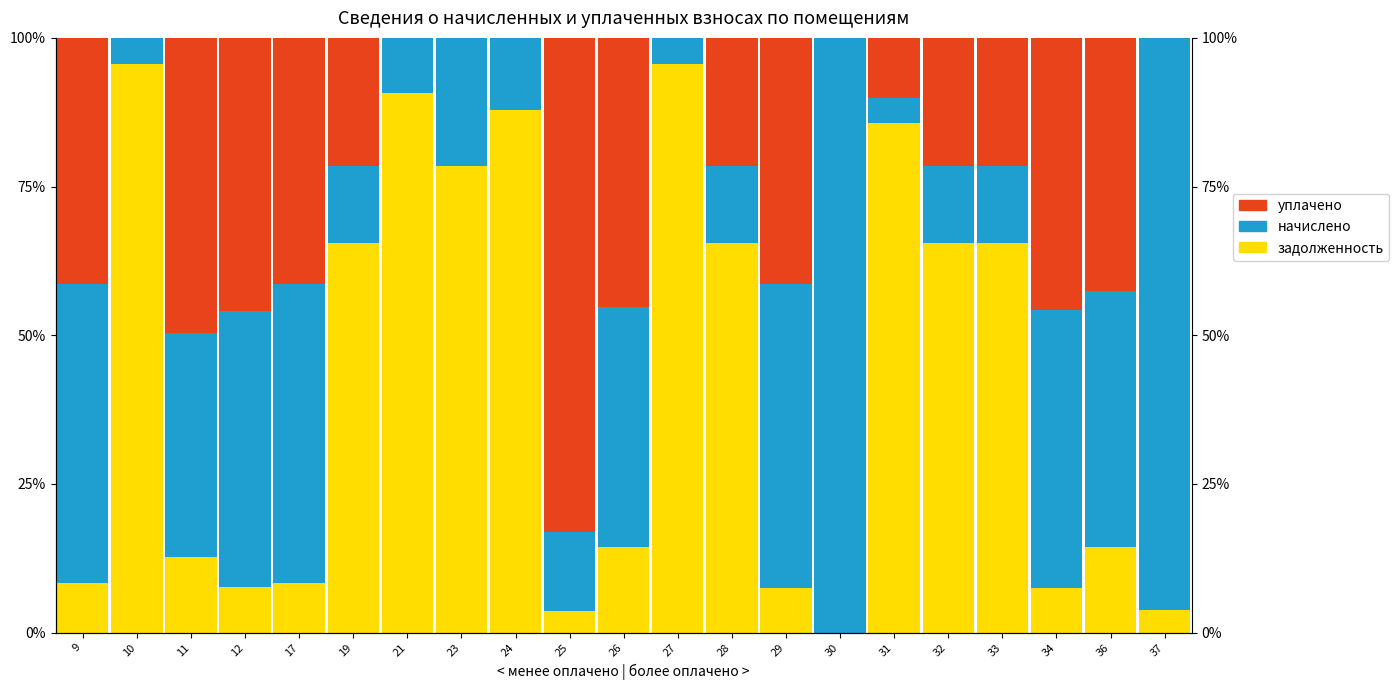

What is the total value across all series at 34?

1.0